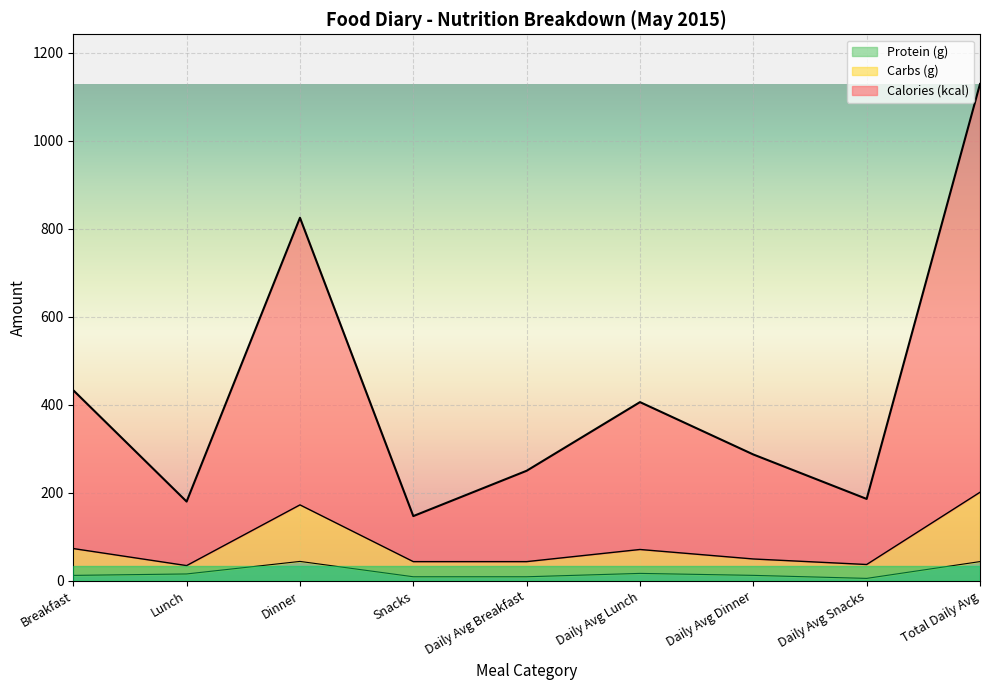

True or false: Carbs (g) and Calories (kcal) intersect in this chart.

False